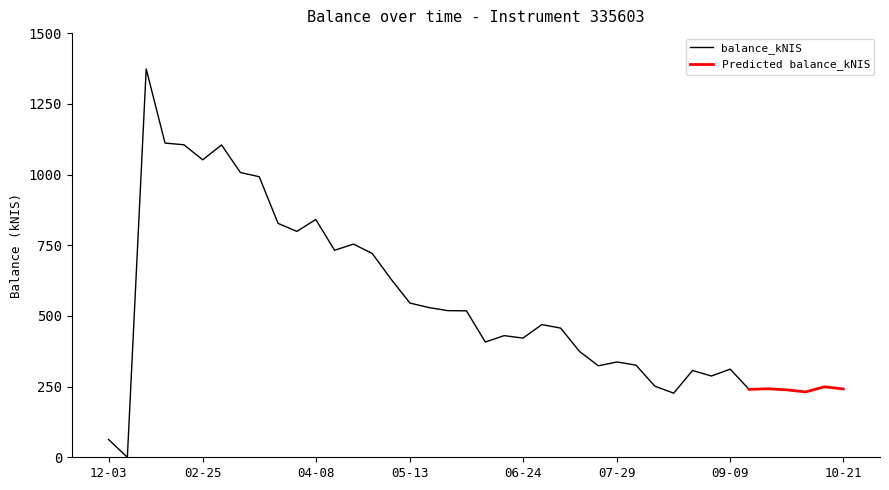

Is it true that the value at 2021-04-01 is 1205.8?

False